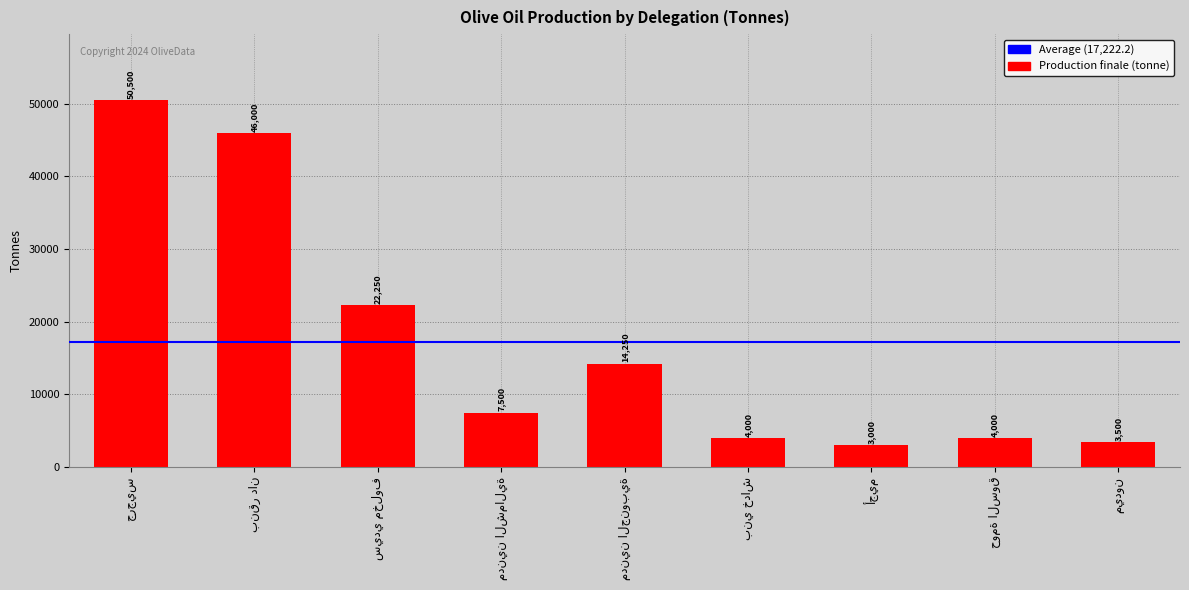

How many categories are shown in the chart?

9